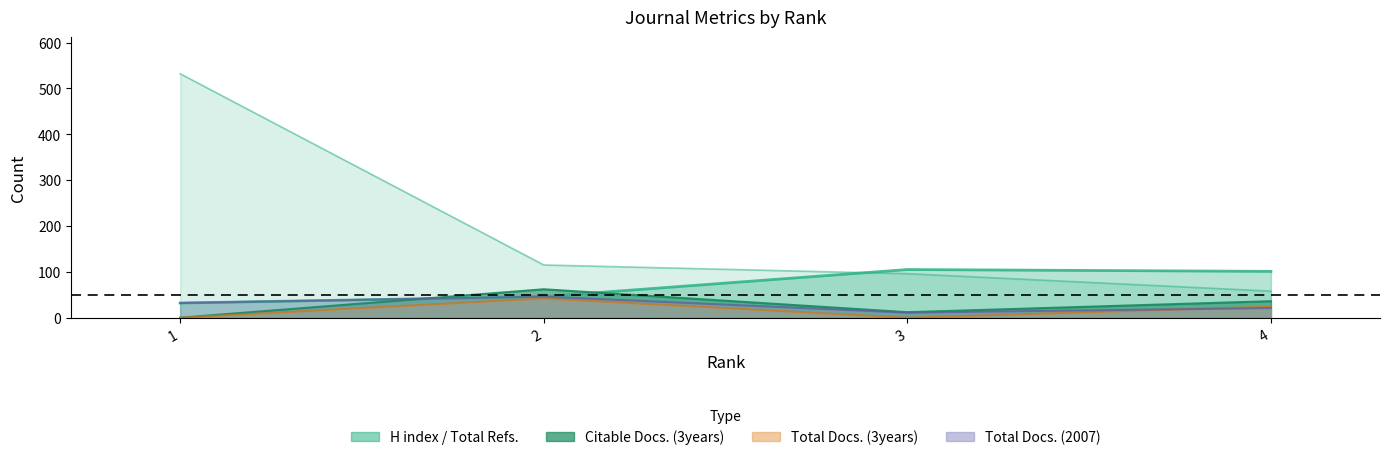

At which label does Total Docs. (2007) reach its peak?

2